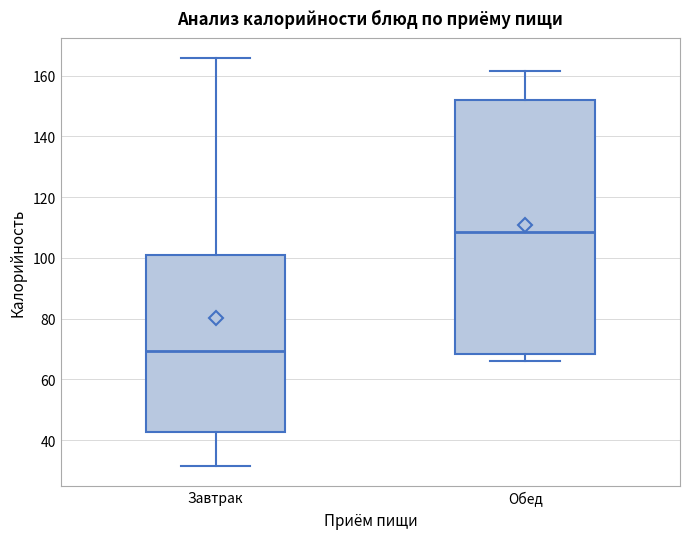

Reading left to right, read every box against the y-axis: the position of its median line, the range the box covers, and the ends of its whiskers. The values are not printed on the chart, so give them approximately, as read against the axis.

Завтрак: median 70, box 42 to 100, whiskers 32 to 166
Обед: median 108, box 68 to 152, whiskers 66 to 162